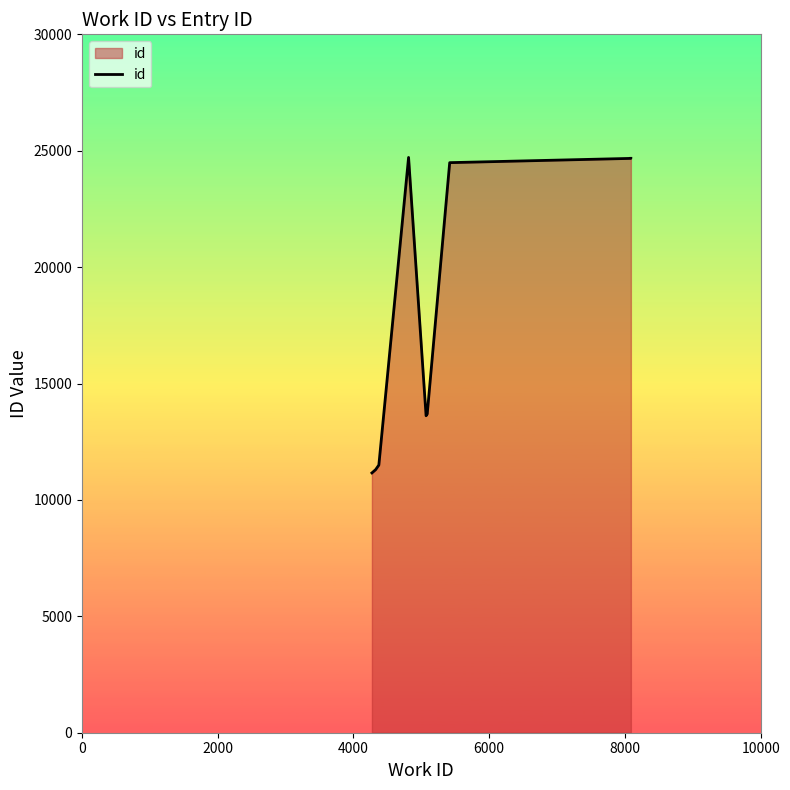

What is the maximum value shown in the chart?

24712